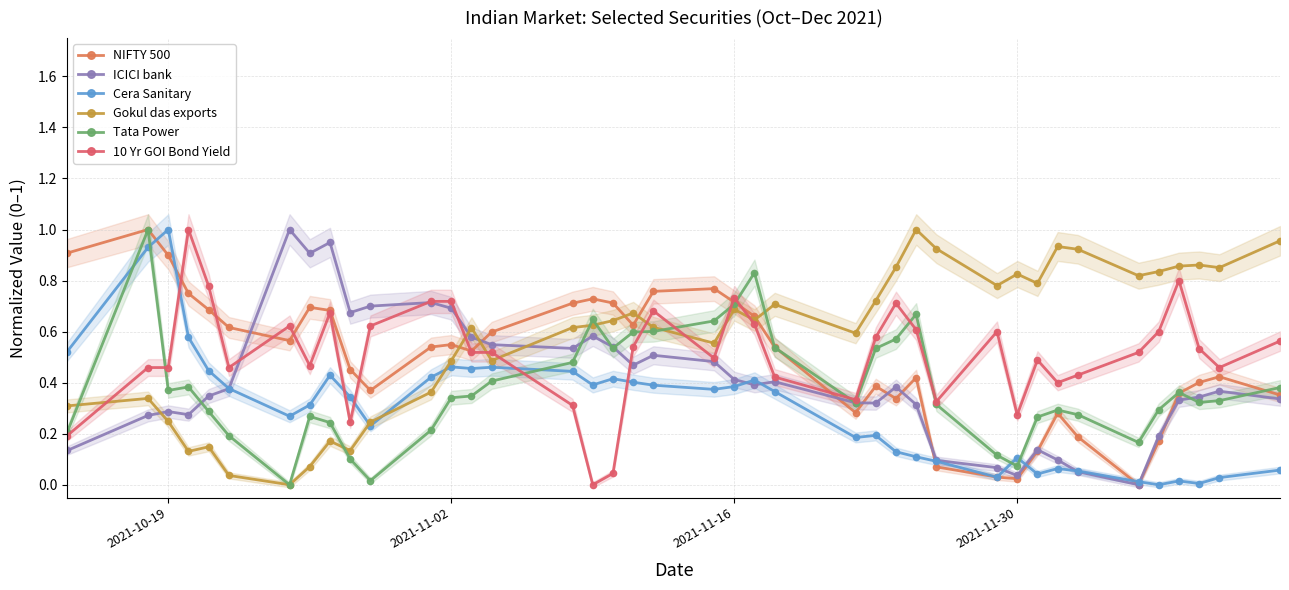

Does the chart have visible grid lines?

Yes